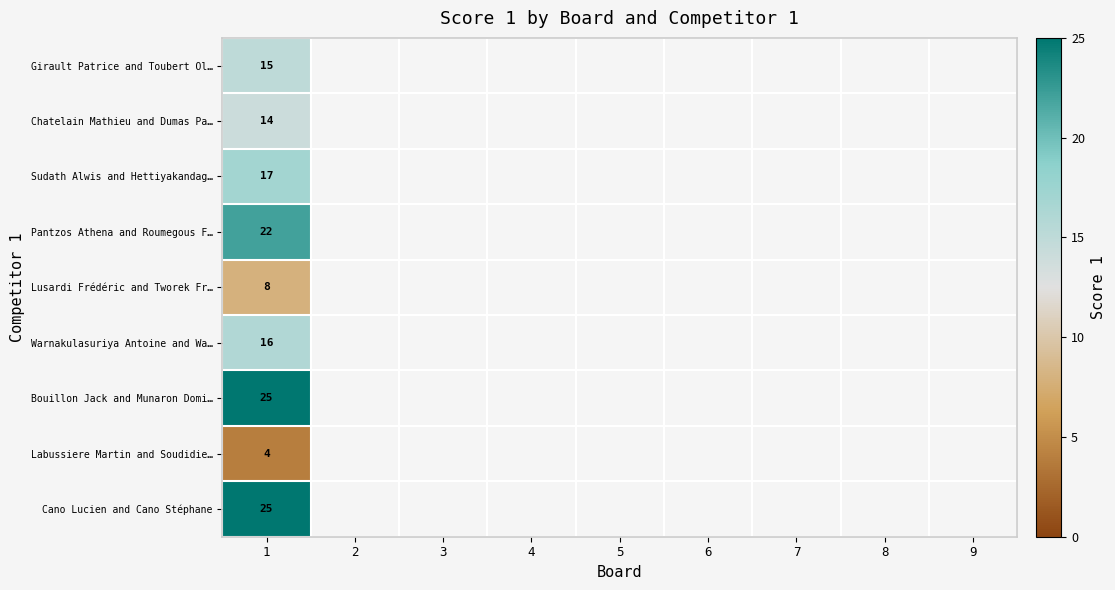

The value of Chatelain Mathieu and Dumas Pa… at 1 is 14. True or false?

True